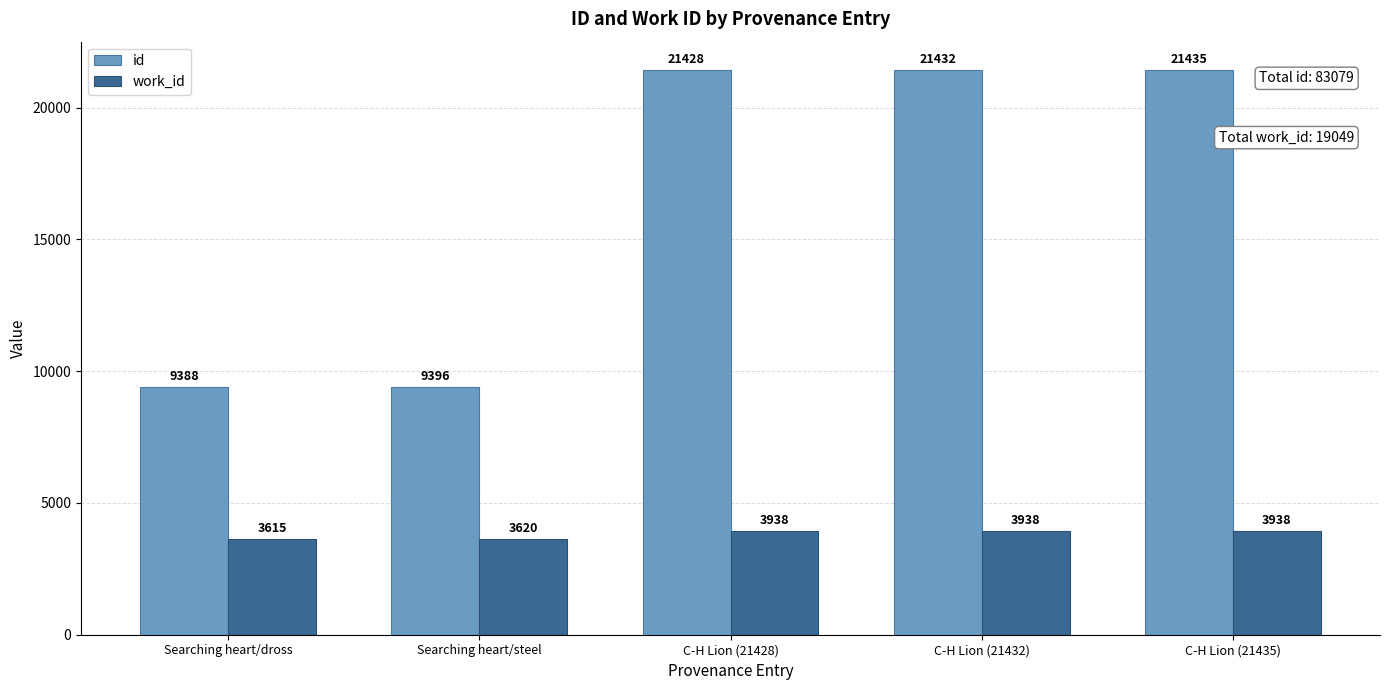

What is the spread (max minus min) of values at Searching heart/dross?

5773